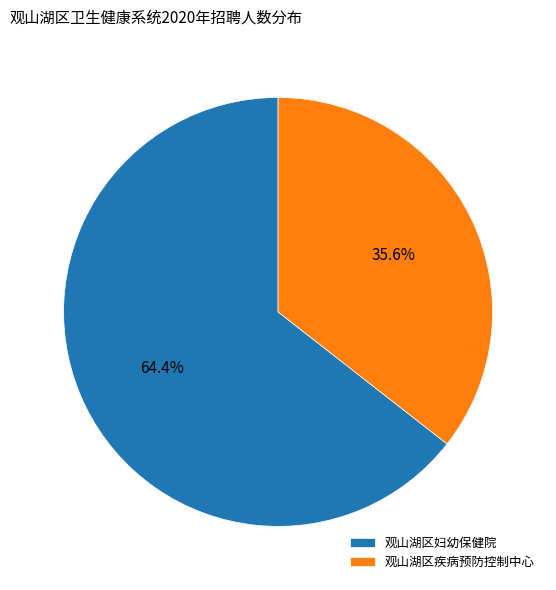

How many slices are in this pie chart?

2